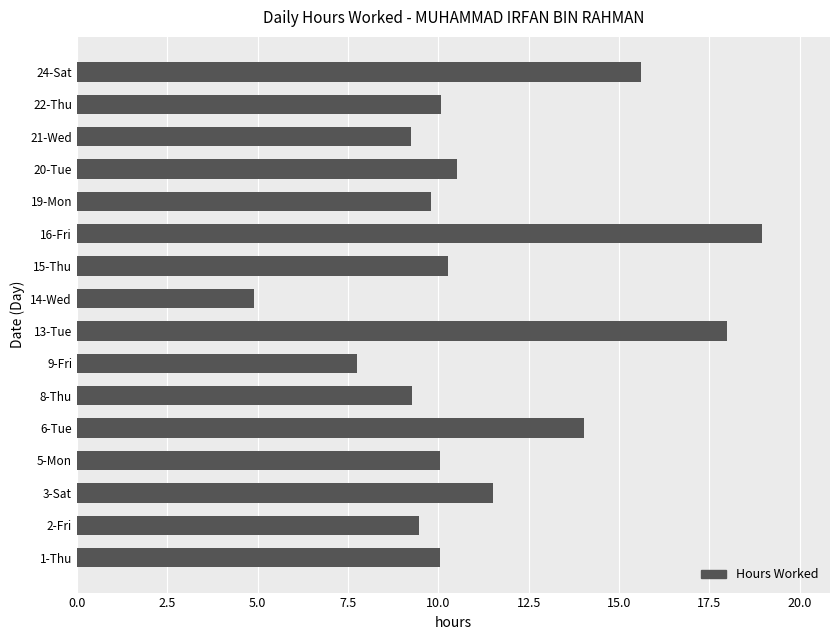

Read the value at 2-Fri.

9.5